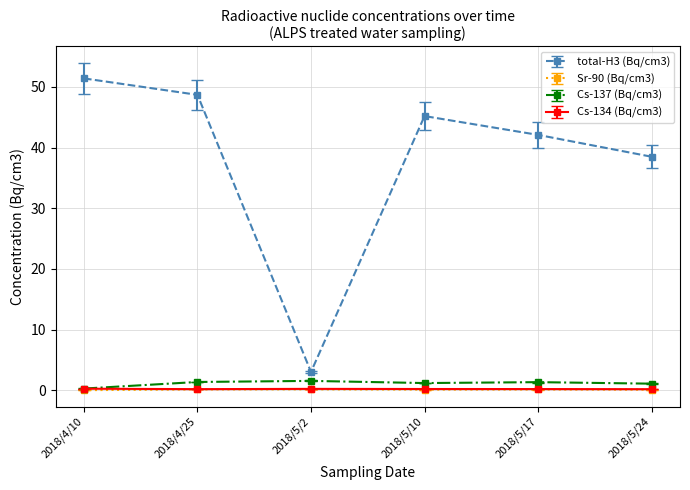

What is the label of the 5th point from the left?

2018/5/17